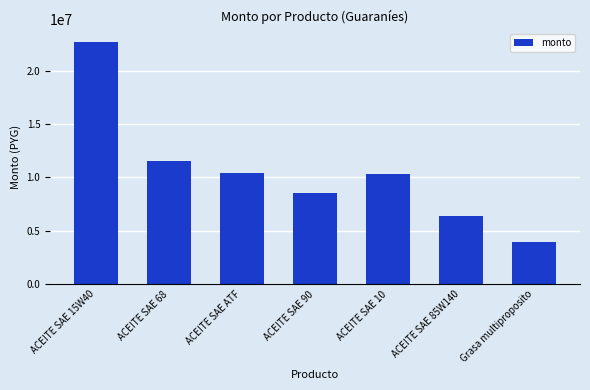

What is the smallest value displayed?

3924260